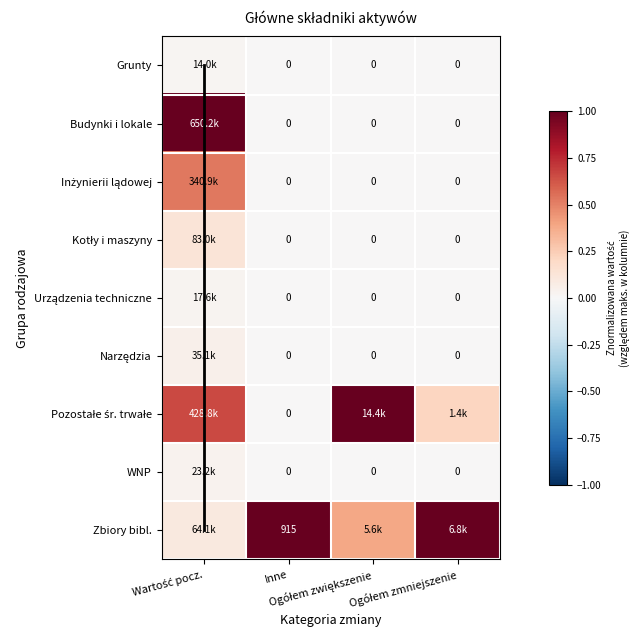

How many values in Urządzenia techniczne are above zero?

1